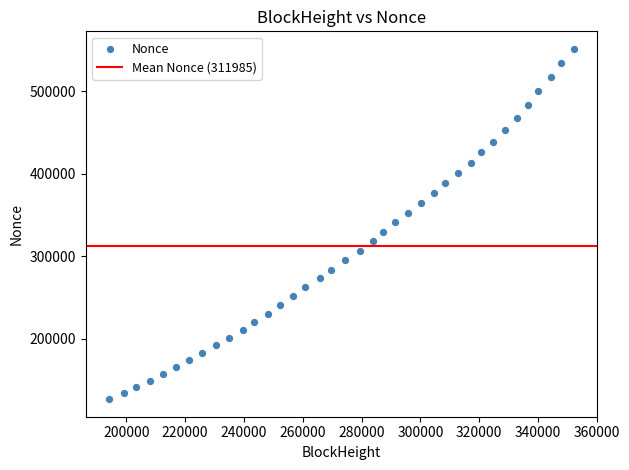

What is the range of X values (max minus min)?

158105